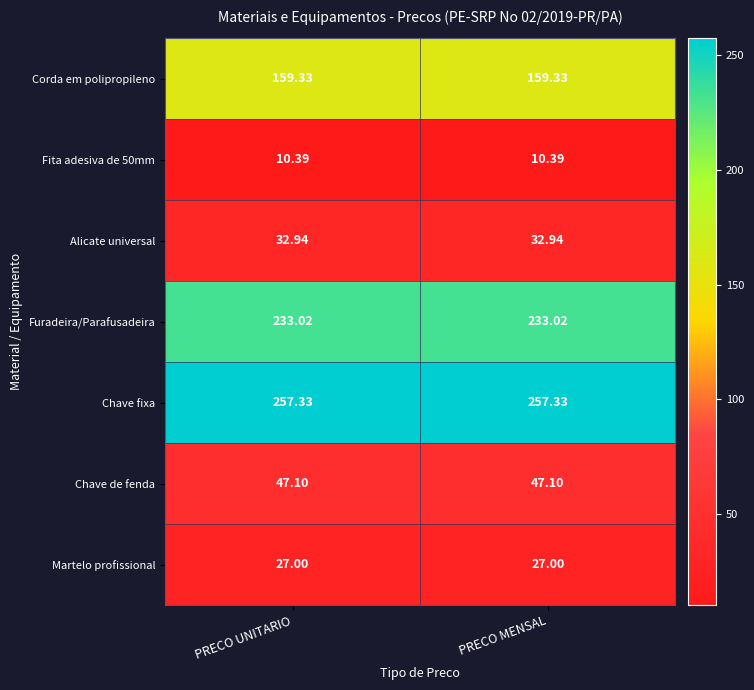

Rank the series at PRECO MENSAL from lowest to highest value.

Fita adesiva de 50mm, Martelo profissional, Alicate universal, Chave de fenda, Corda em polipropileno, Furadeira/Parafusadeira, Chave fixa